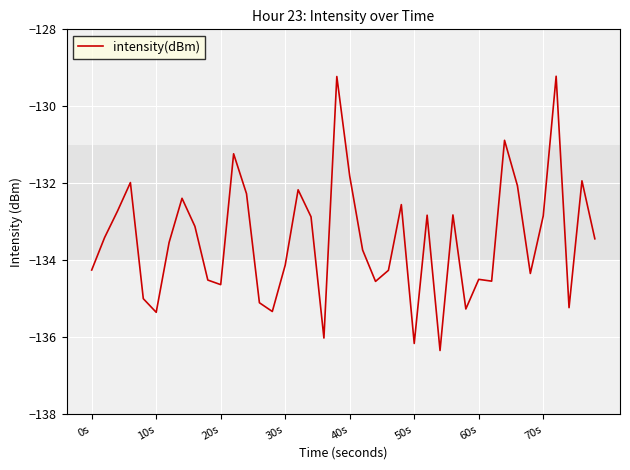

What is the difference between the maximum and minimum values?

7.1